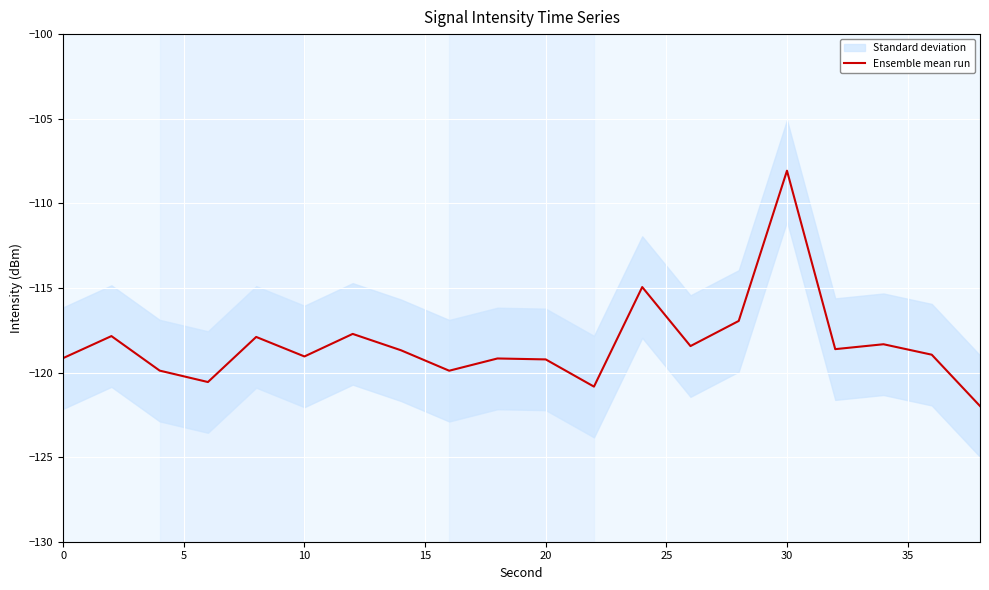

How many interior local peaks (higher than both neighbors) does the data have?

7